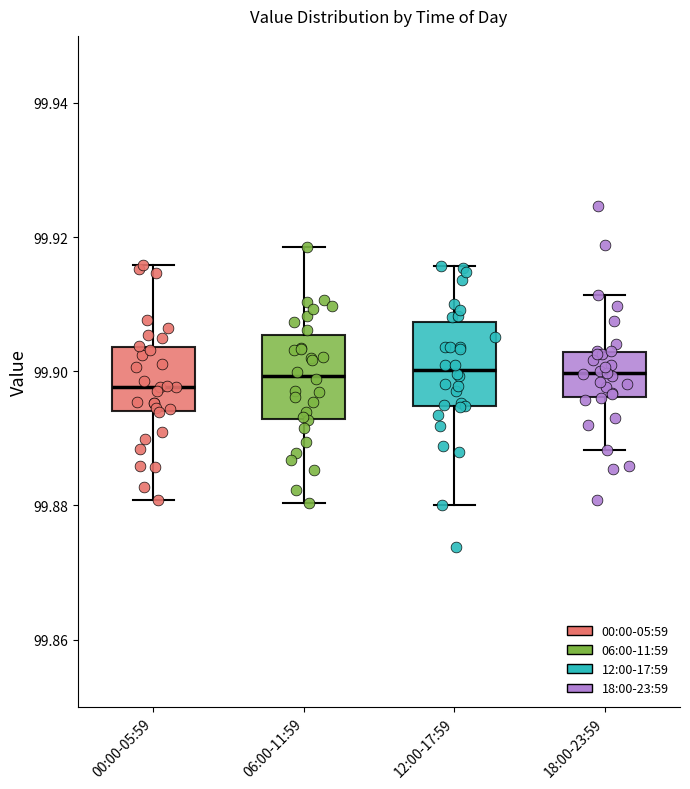

Reading left to right, transcribe this box plot: for each box, give where its median line is, the range the box spans, and where its two whiskers end, as read against the y-axis. The values are not printed on the chart, so give them approximately, as read against the axis.

00:00-05:59: median 99.898, box 99.894 to 99.904, whiskers 99.880 to 99.916
06:00-11:59: median 99.900, box 99.892 to 99.906, whiskers 99.880 to 99.918
12:00-17:59: median 99.900, box 99.894 to 99.908, whiskers 99.880 to 99.916
18:00-23:59: median 99.900, box 99.896 to 99.902, whiskers 99.888 to 99.912